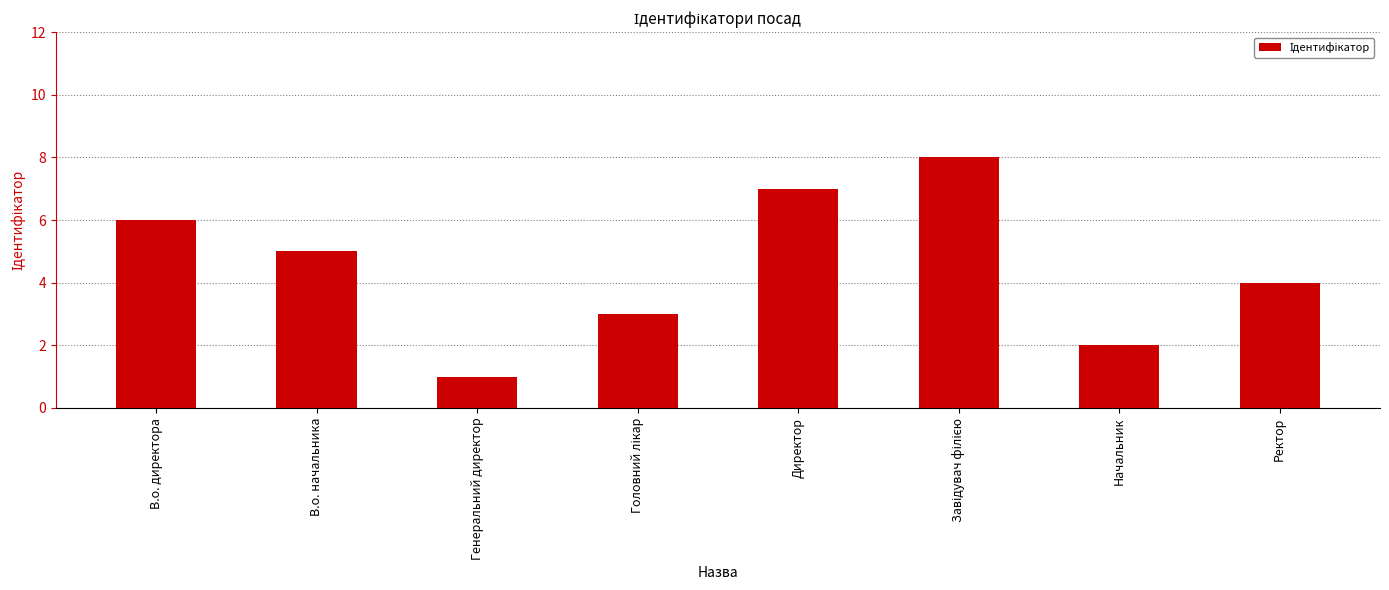

What position from the right is Ректор?

1